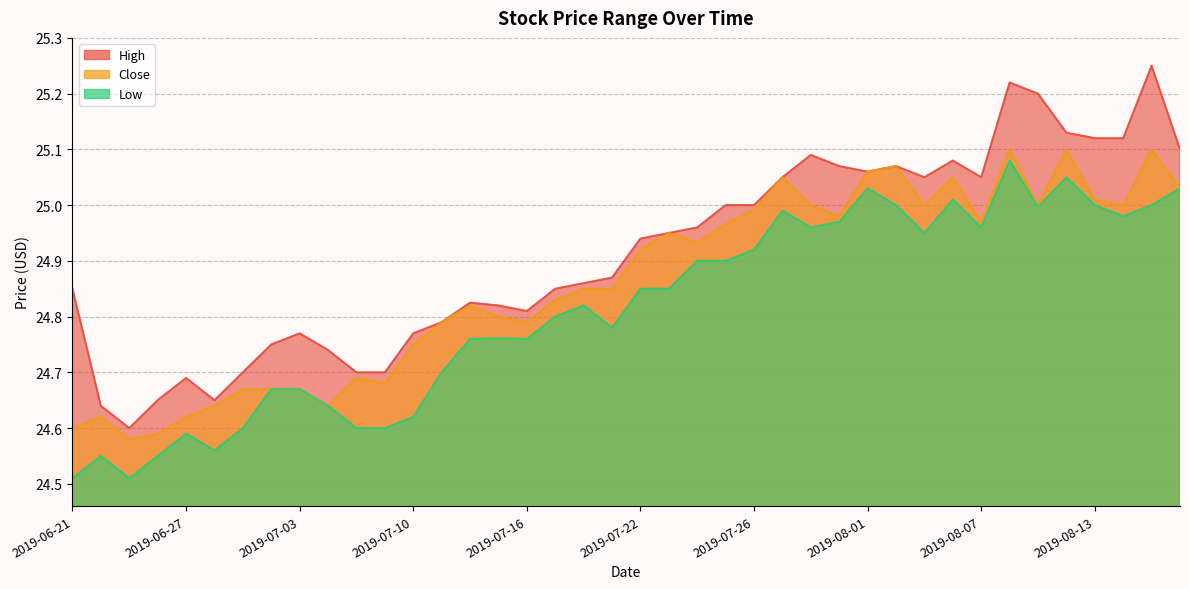

What are all the series names shown in the legend?

High, Low, Close